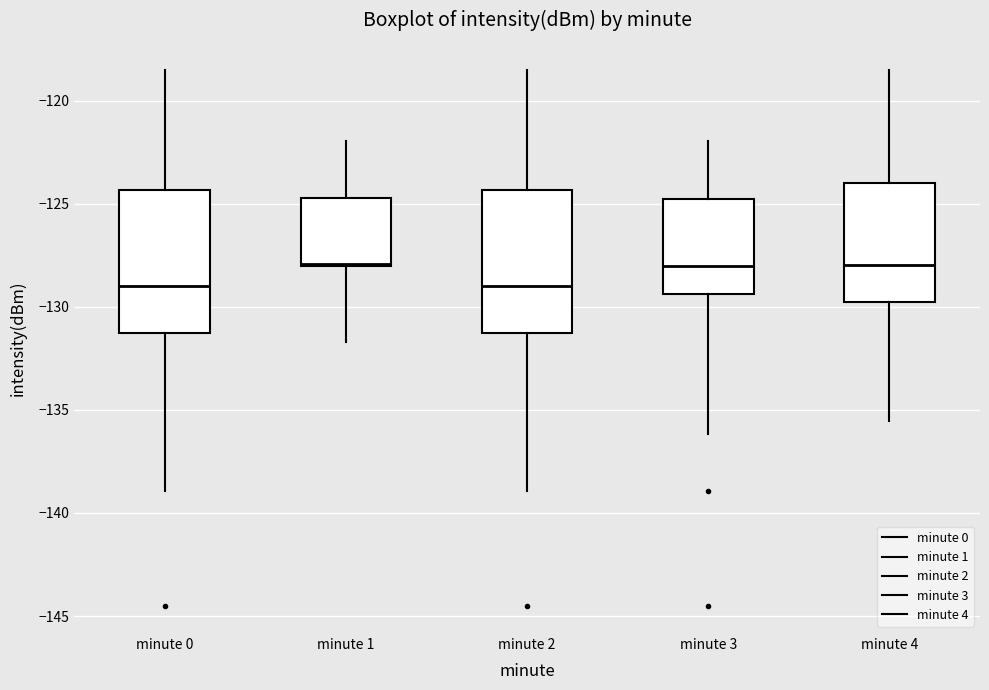

Where does the lower whisker of the box for minute 1 end on the y-axis? The values are not printed on the chart, so give them approximately, as read against the axis.

-131.5